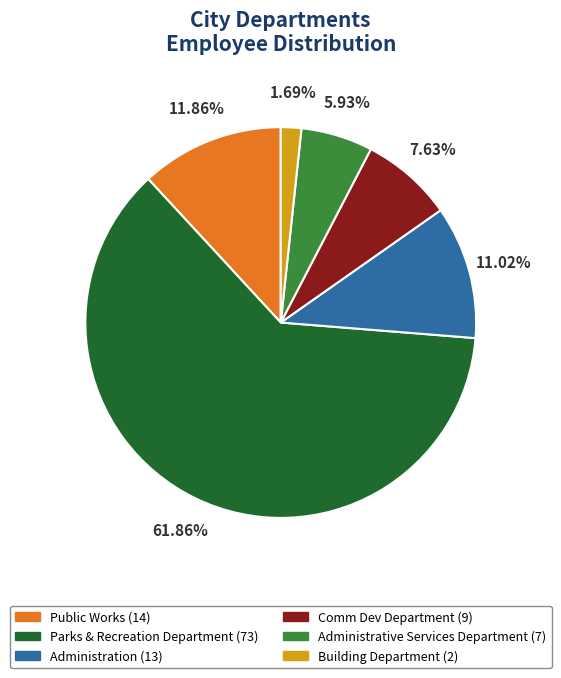

Which slice represents more than half of the pie?

Parks & Recreation Department